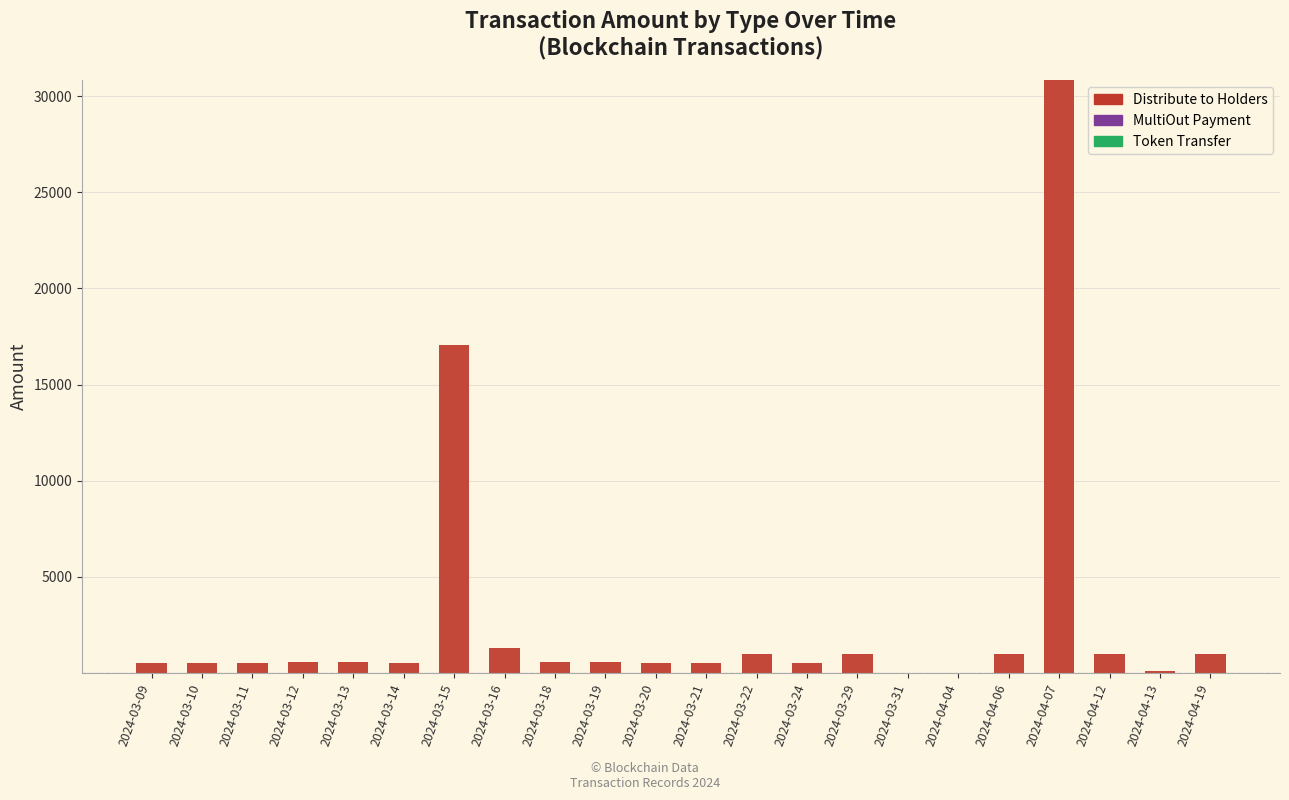

What is the sum of the Distribute to Holders values at 2024-04-06 and 2024-03-29?

2000.0